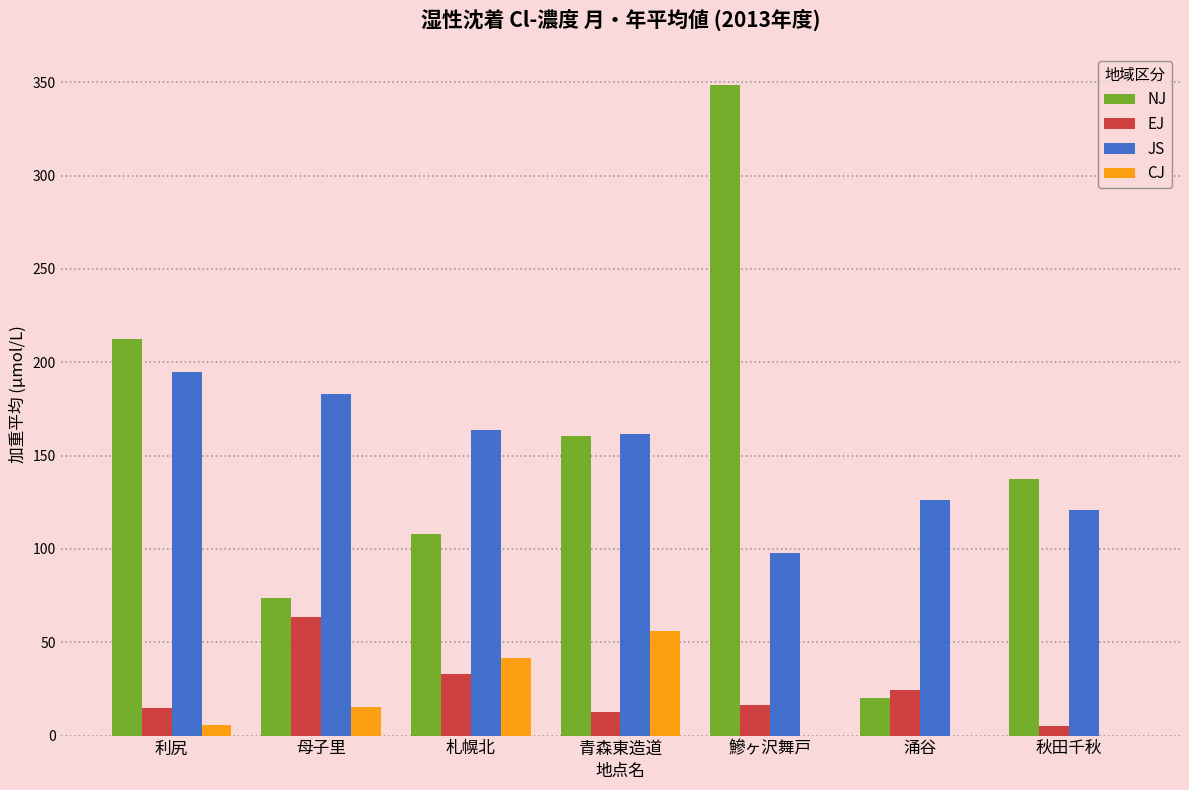

Between 青森東造道 and 秋田千秋, which series saw the biggest shift?

CJ